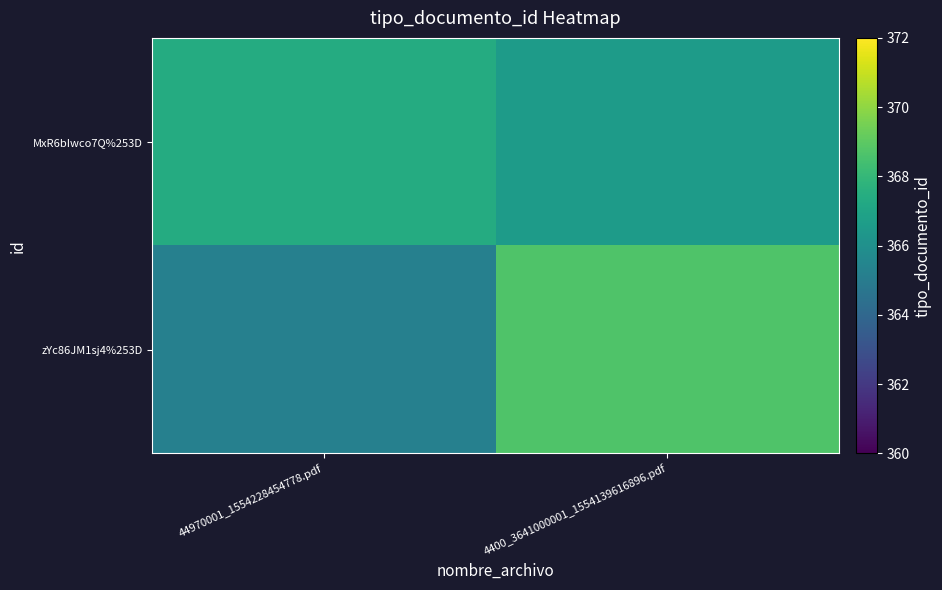

Reading left to right, what are all the values shown in this chart?

zYc86JM1sj4%253D: 44970001_1554228454778.pdf=365.2	4400_3641000001_1554139616896.pdf=368.7
MxR6bIwco7Q%253D: 44970001_1554228454778.pdf=367.4	4400_3641000001_1554139616896.pdf=366.6